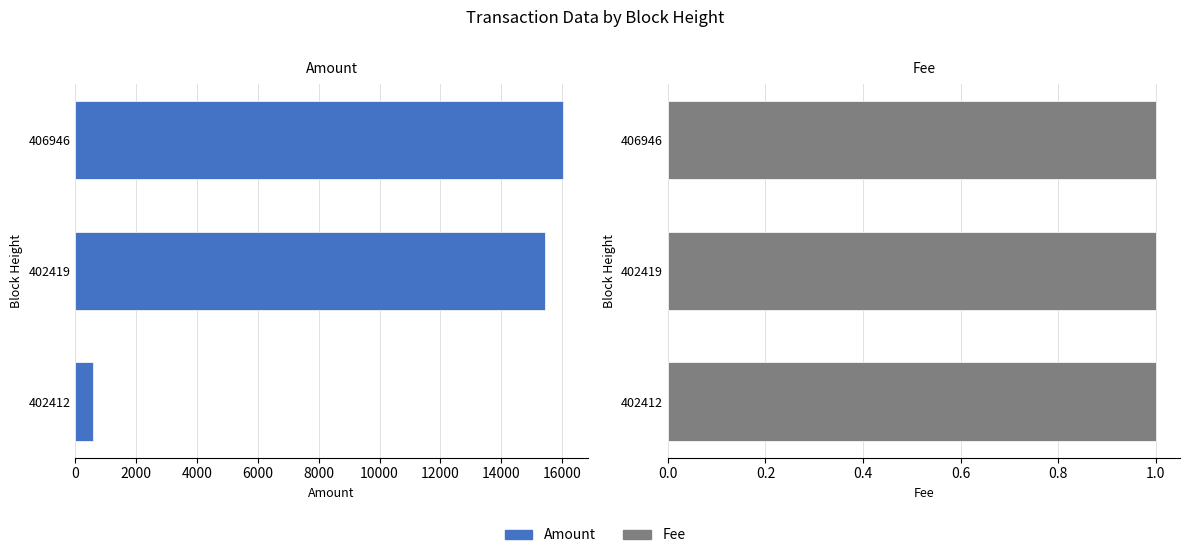

What is the difference between the second highest and minimum values in the Amount series?

14851.1